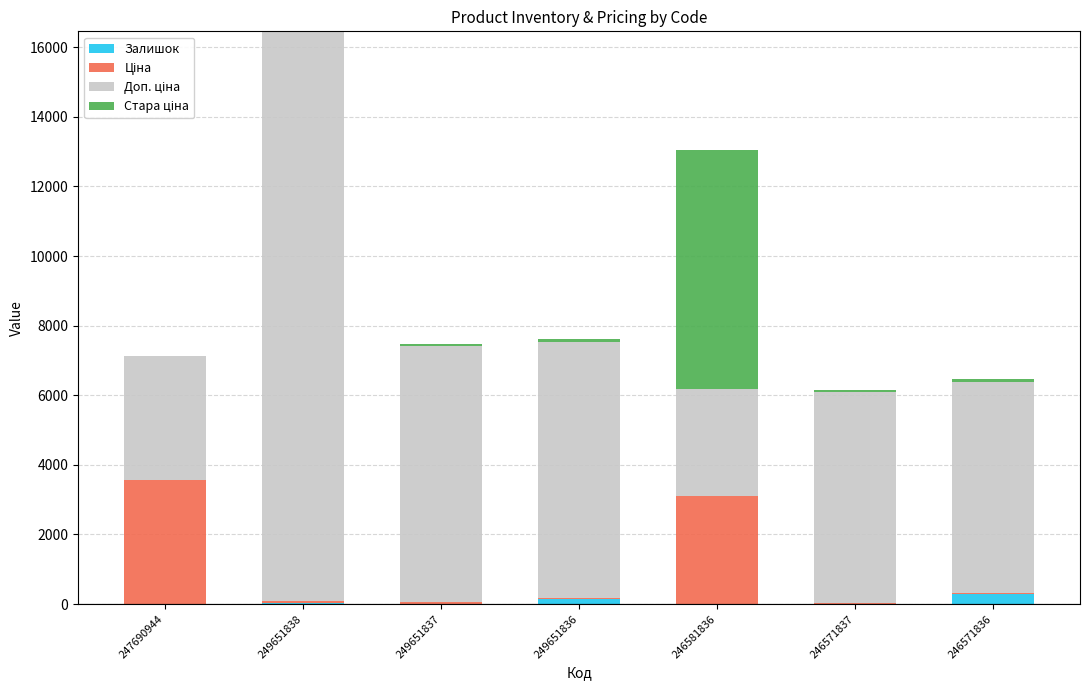

At which category is the sum across all series the highest?

249651838